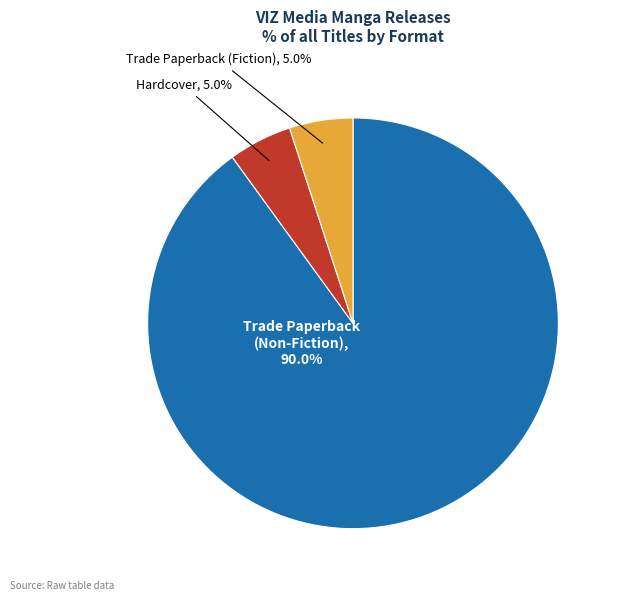

Which slice represents more than half of the pie?

Trade Paperback (Non-Fiction)